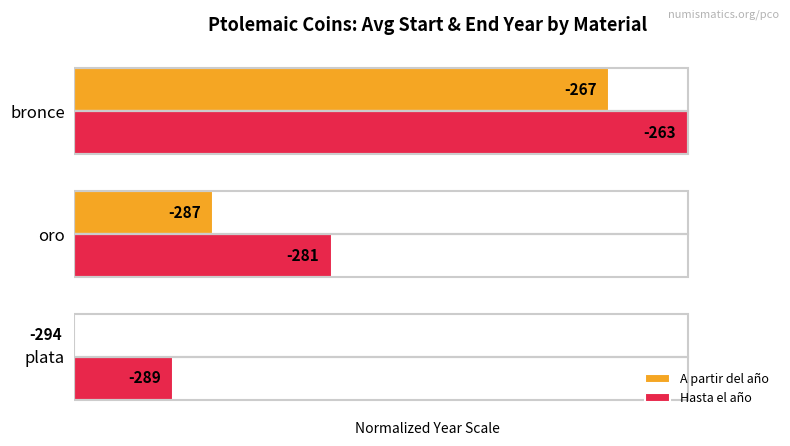

What are all the series names shown in the legend?

A partir del año, Hasta el año